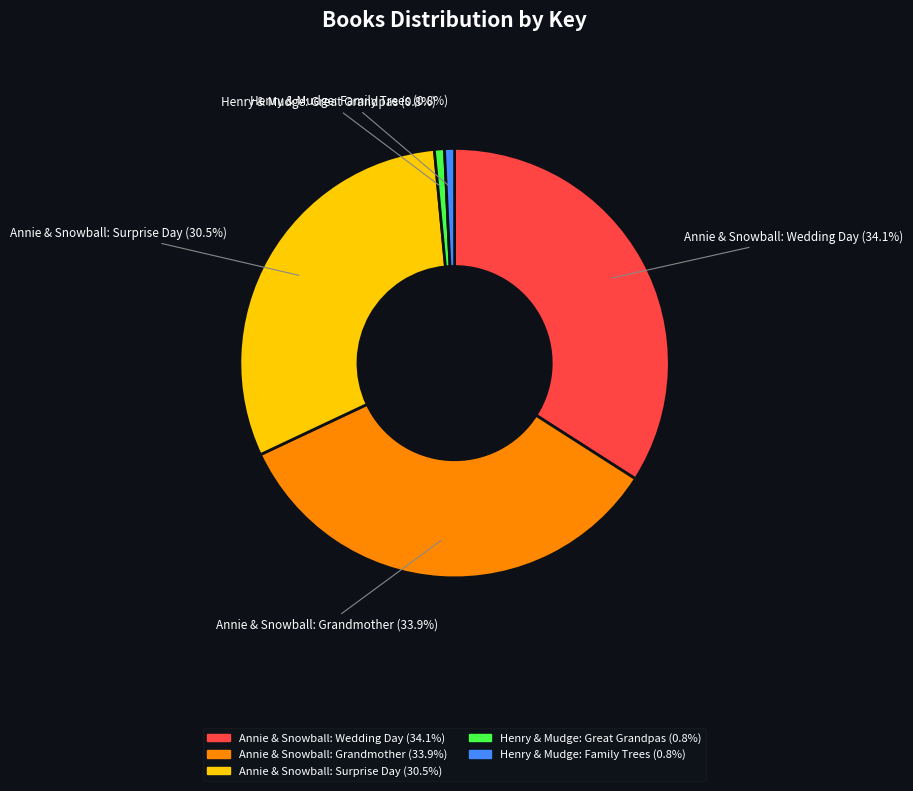

What portion of the pie excludes Annie & Snowball: Grandmother?

66.1%